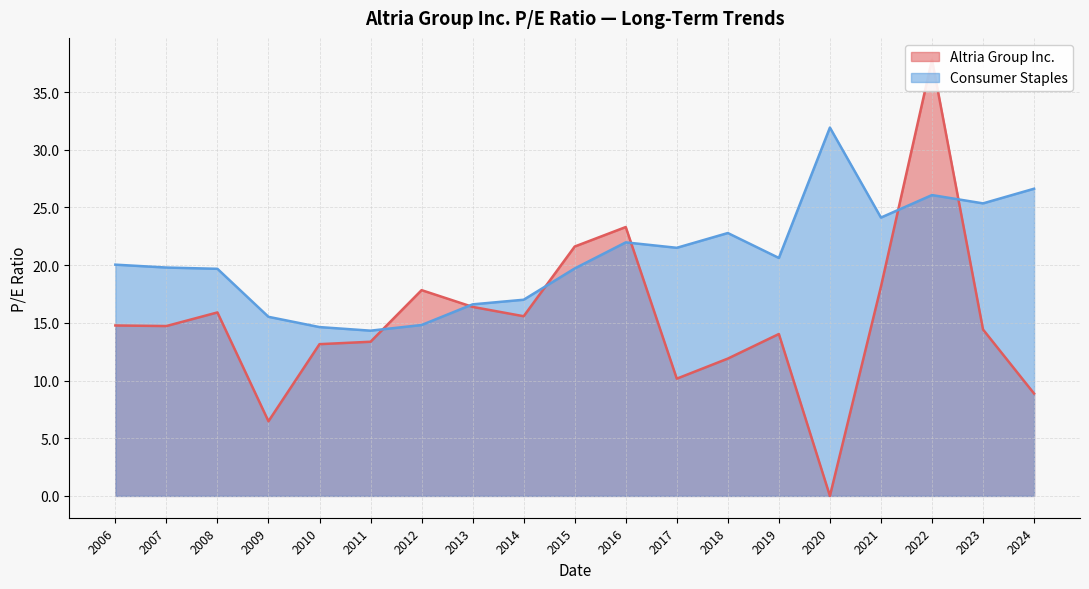

Which category has the highest value in the Consumer Staples series?

2020